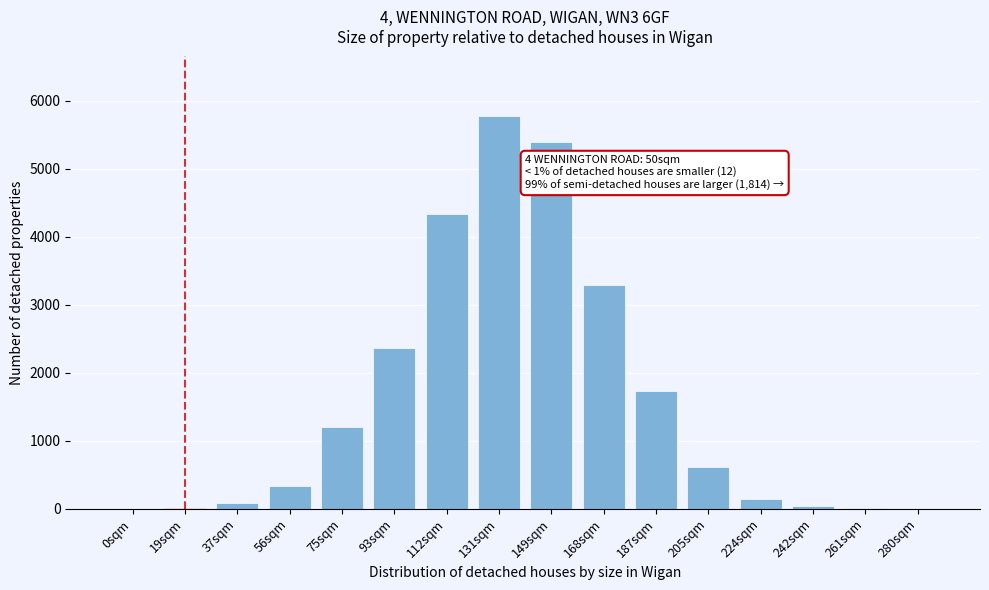

What is the maximum value shown in the chart?

5782